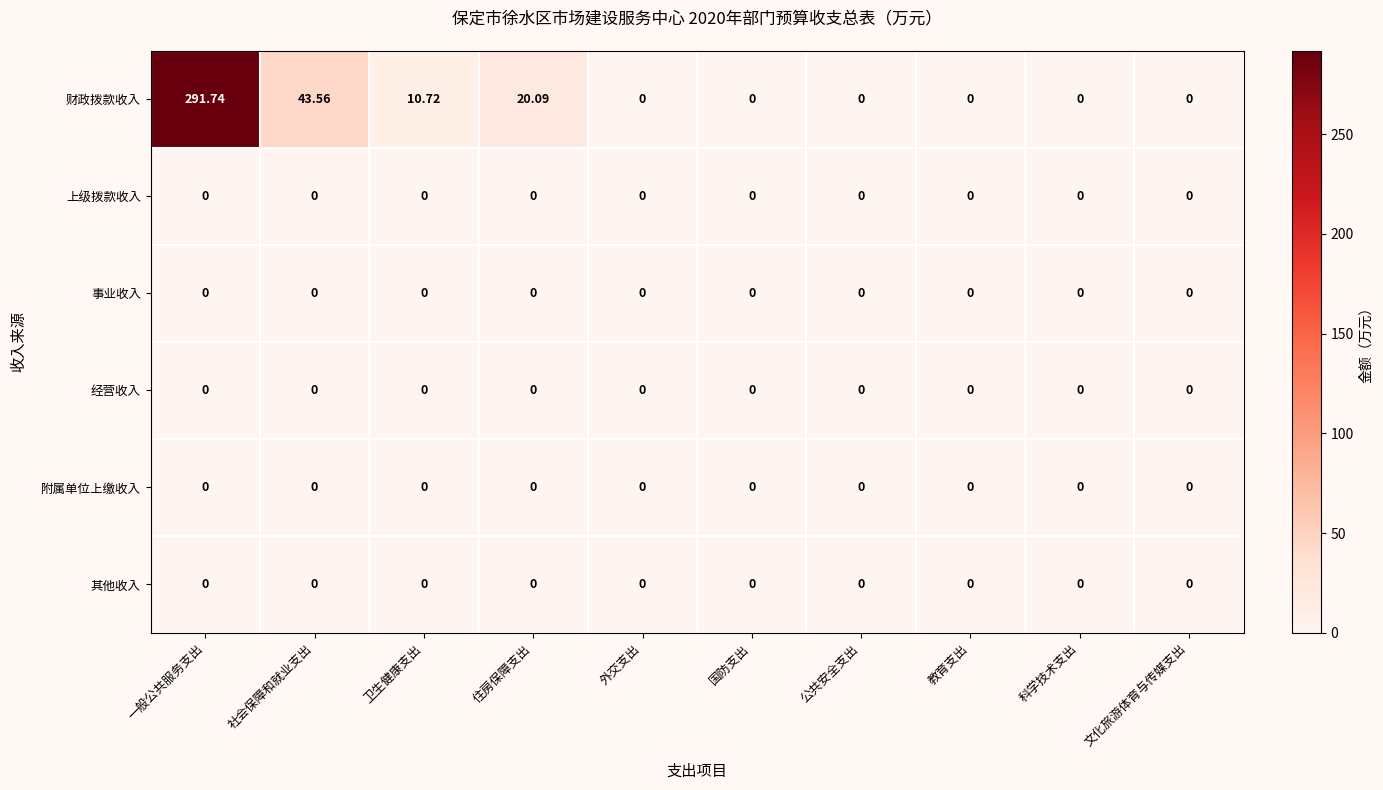

Between 社会保障和就业支出 and 教育支出, which series saw the biggest shift?

财政拨款收入